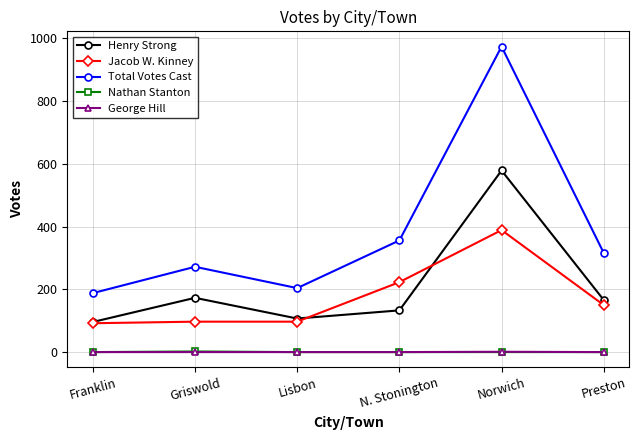

Read the Nathan Stanton value at Griswold.

2